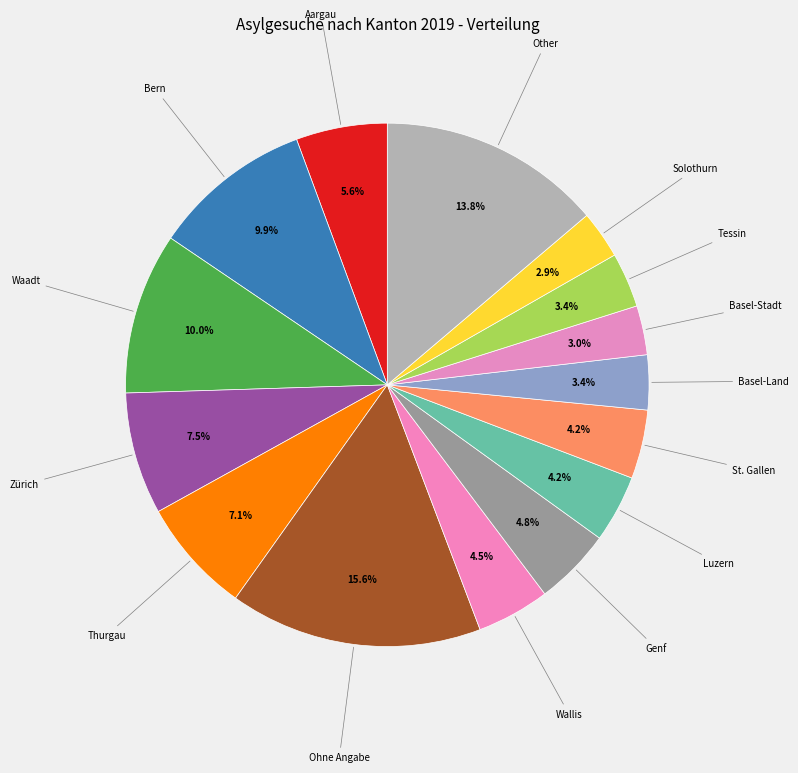

Which has a higher value, St. Gallen or Solothurn?

St. Gallen